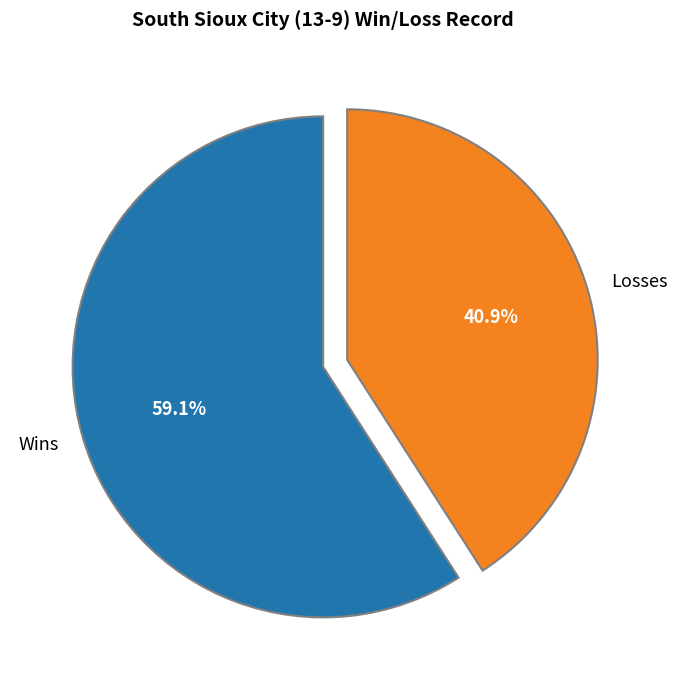

To the nearest percent, what is the difference between the Losses and Wins slice percentages?

18%